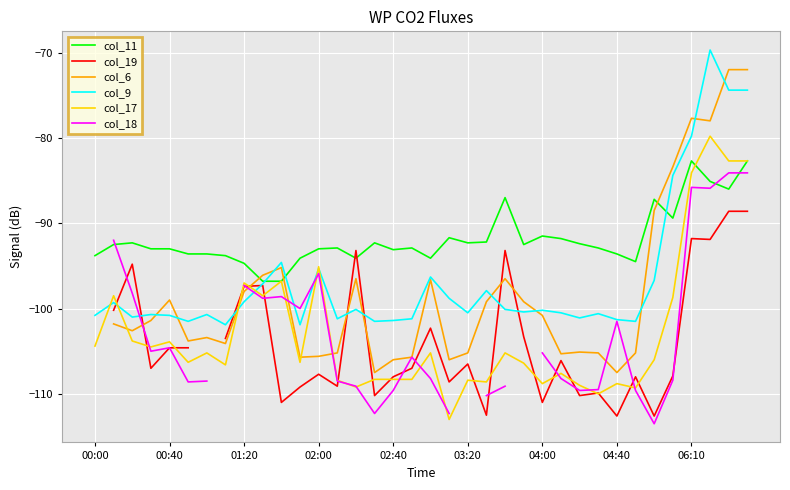

How many intersections are there between col_19 and col_11?

2